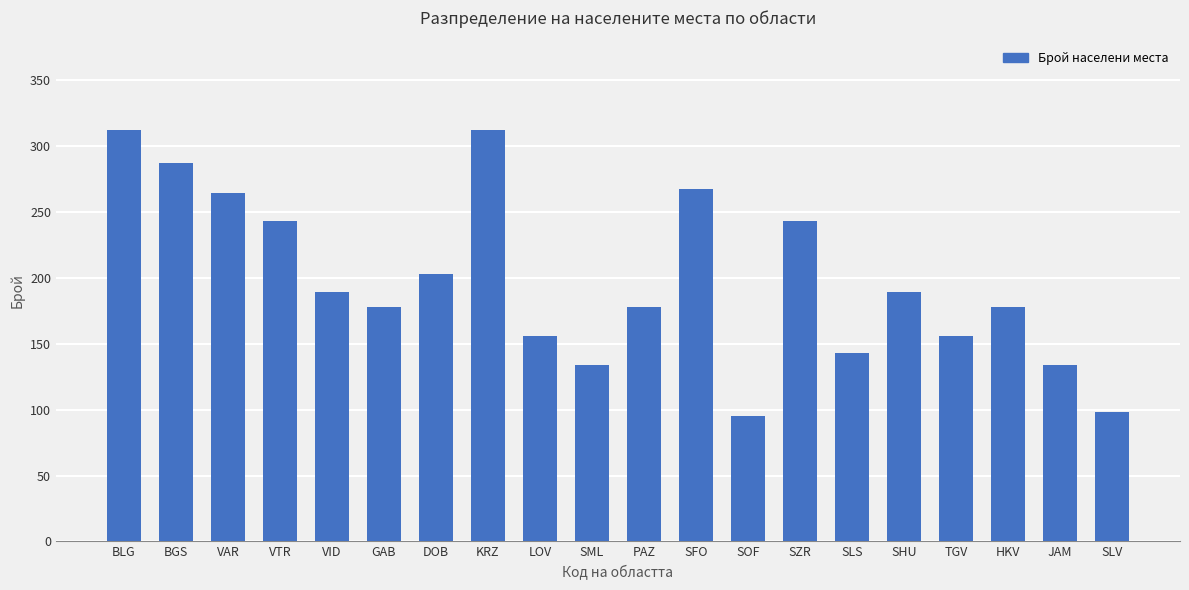

How many bars are there in total?

20